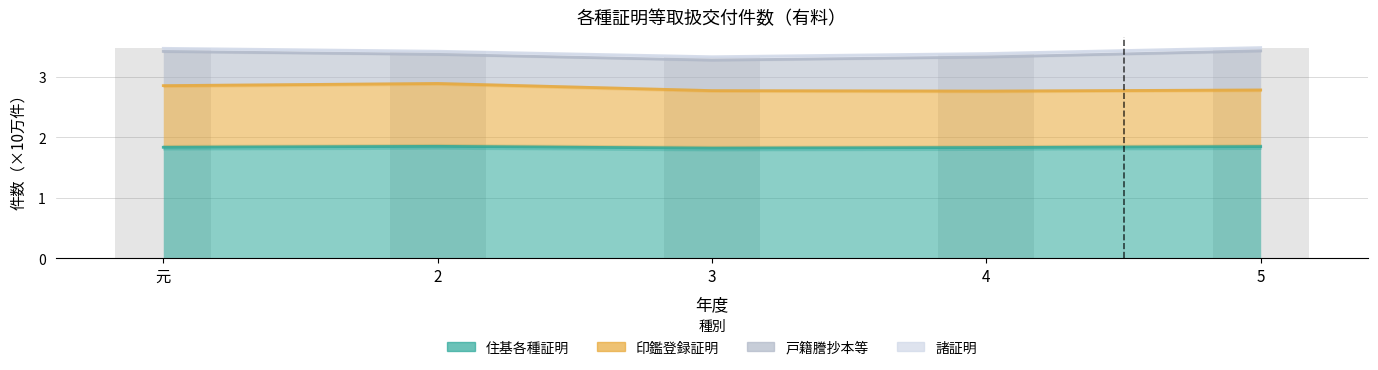

The value of 住基各種証明 at 4 is 1.1. True or false?

False